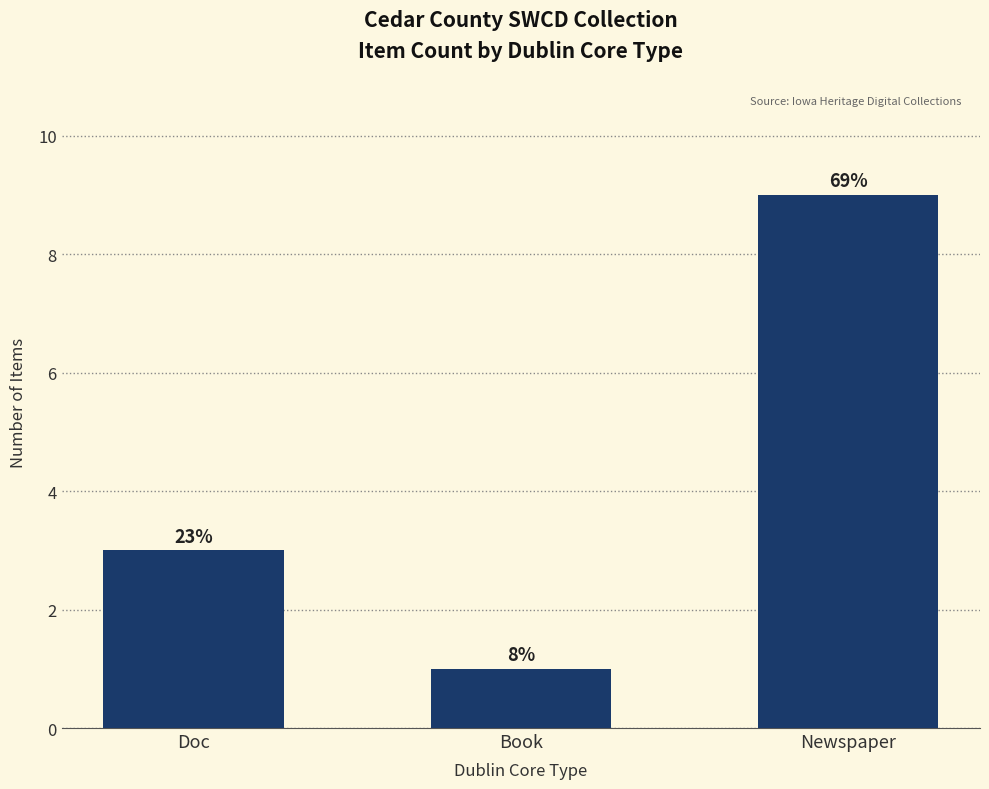

Are the bars horizontal?

No